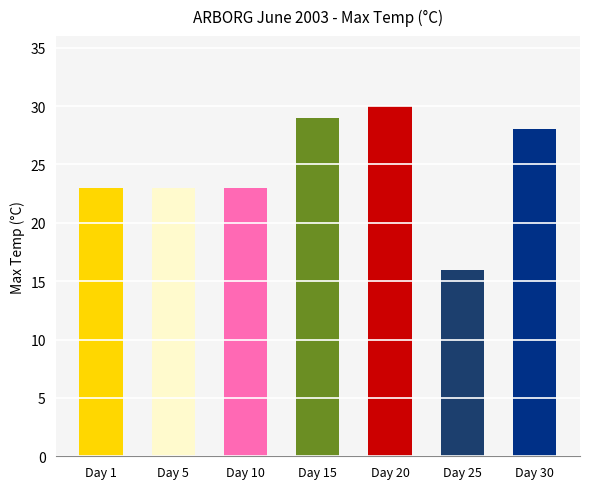

Reading left to right, transcribe all the data shown in this chart.

Day 1=23	Day 5=23	Day 10=23	Day 15=29	Day 20=30	Day 25=16	Day 30=28